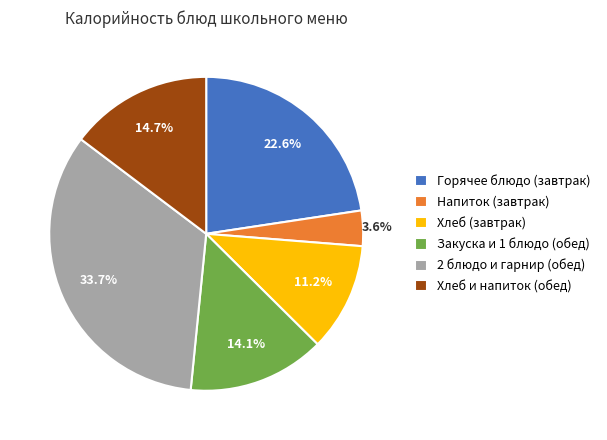

Count the number of slices in the pie.

6